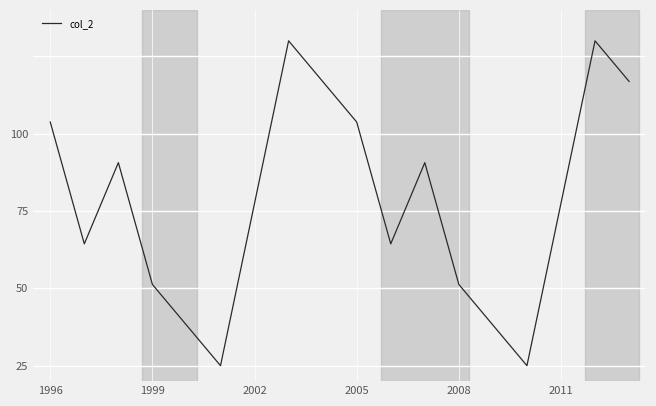

What is the maximum value shown in the chart?

130.0